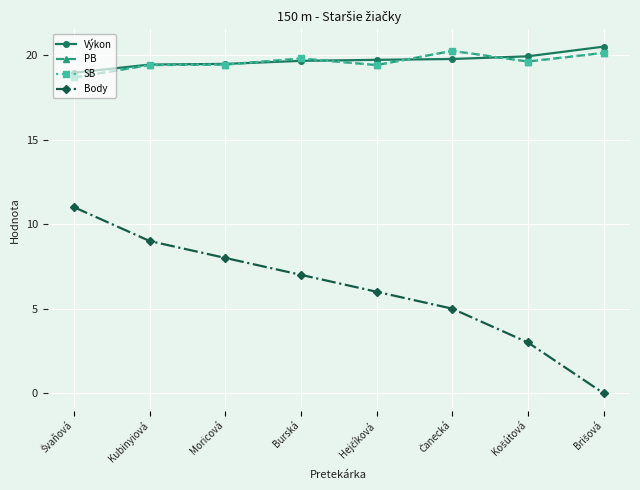

What is the difference between the maximum and minimum values in the SB series?

1.6